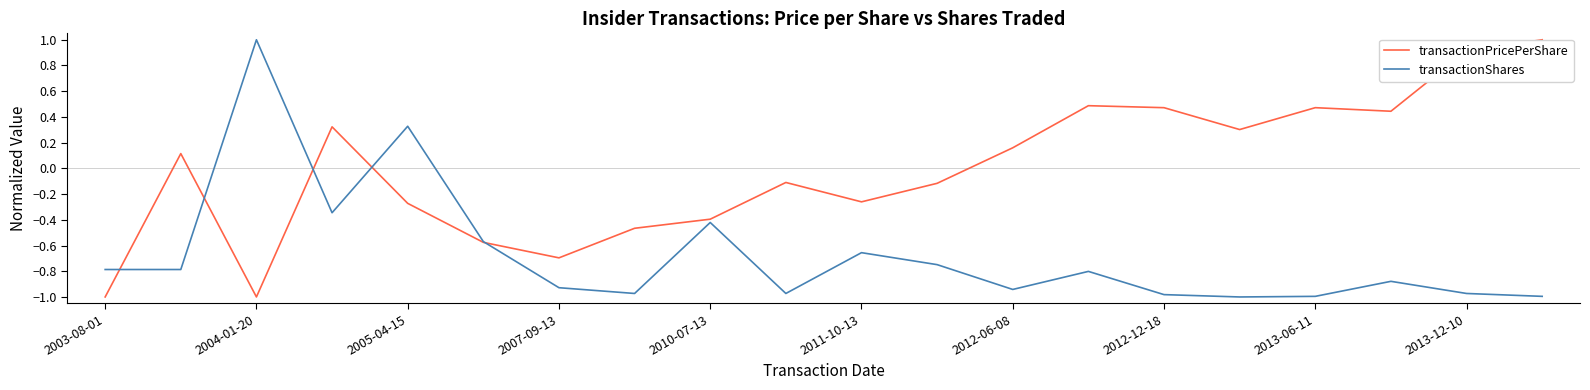

True or false: transactionShares has more than 2 interior local peaks.

True